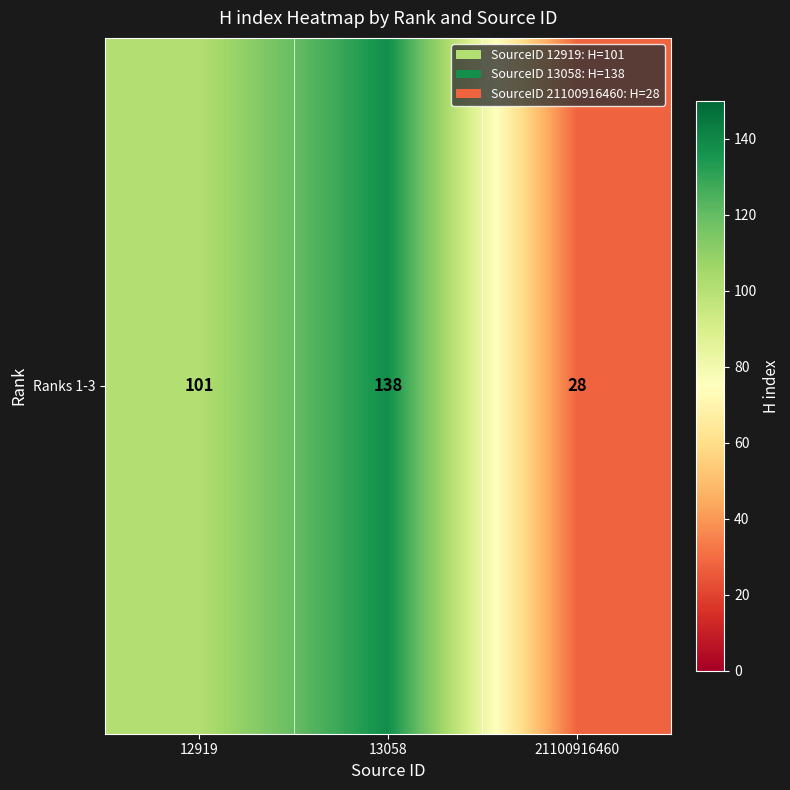

Is it true that the value at 12919 is 28?

False